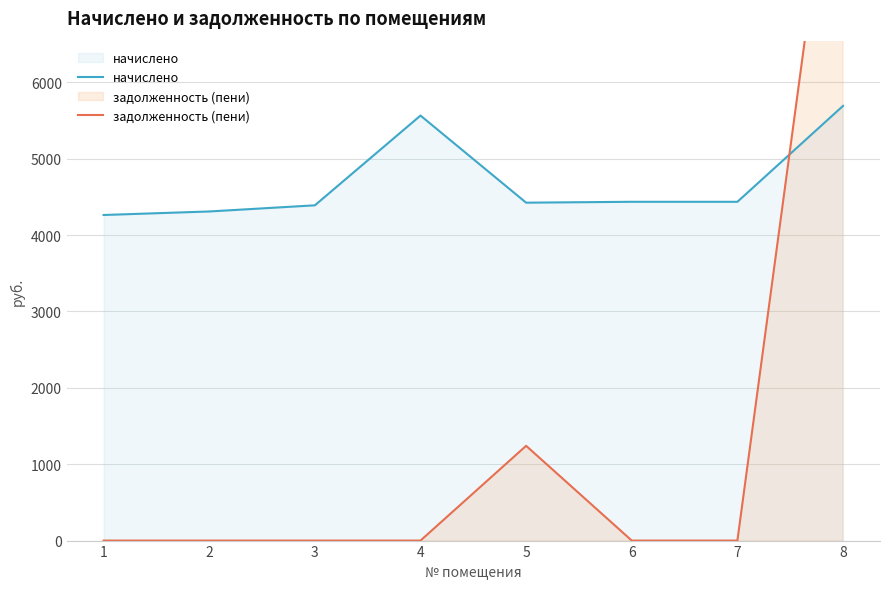

Which series ends up on top after the final intersection of задолженность (пени) and начислено?

задолженность (пени)